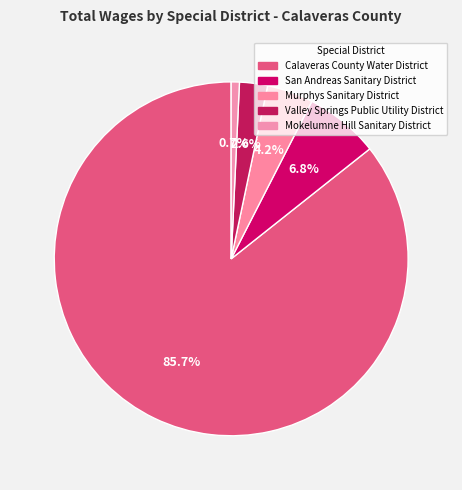

Combined, do Murphys Sanitary District and San Andreas Sanitary District account for over 50%?

No